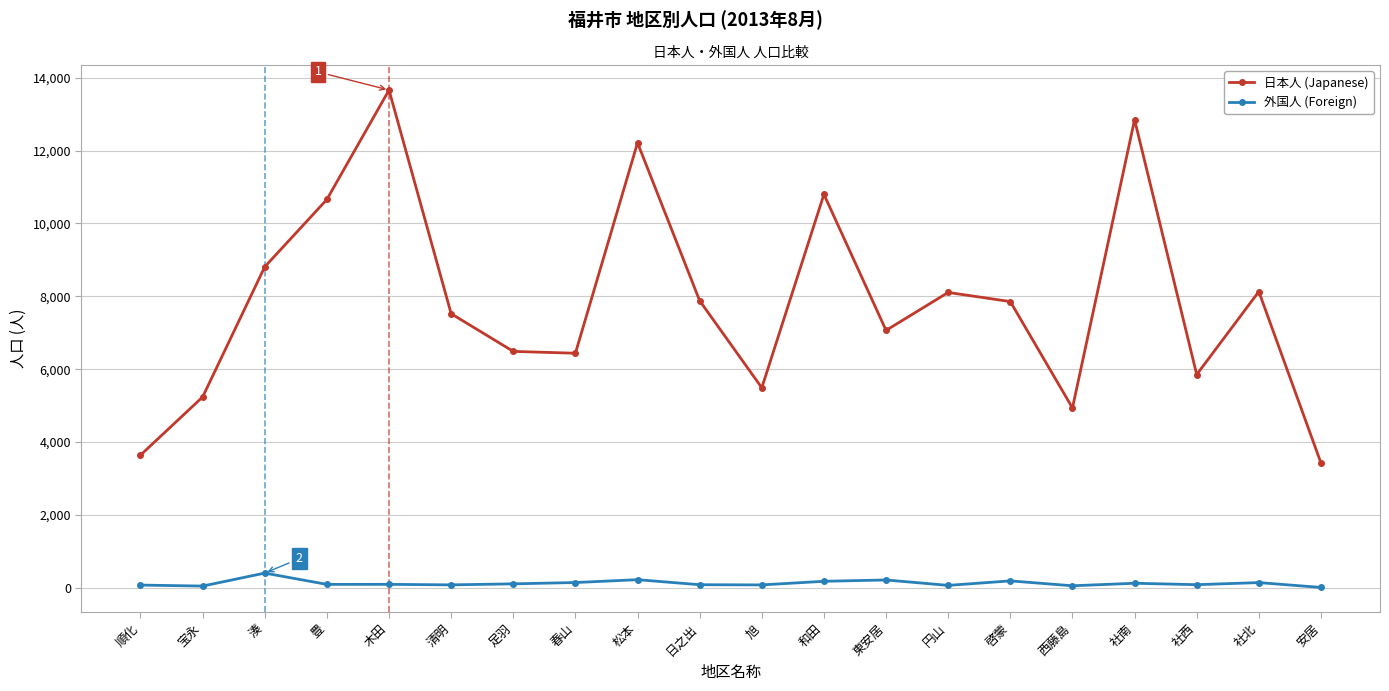

What position from the right is 豊?

17